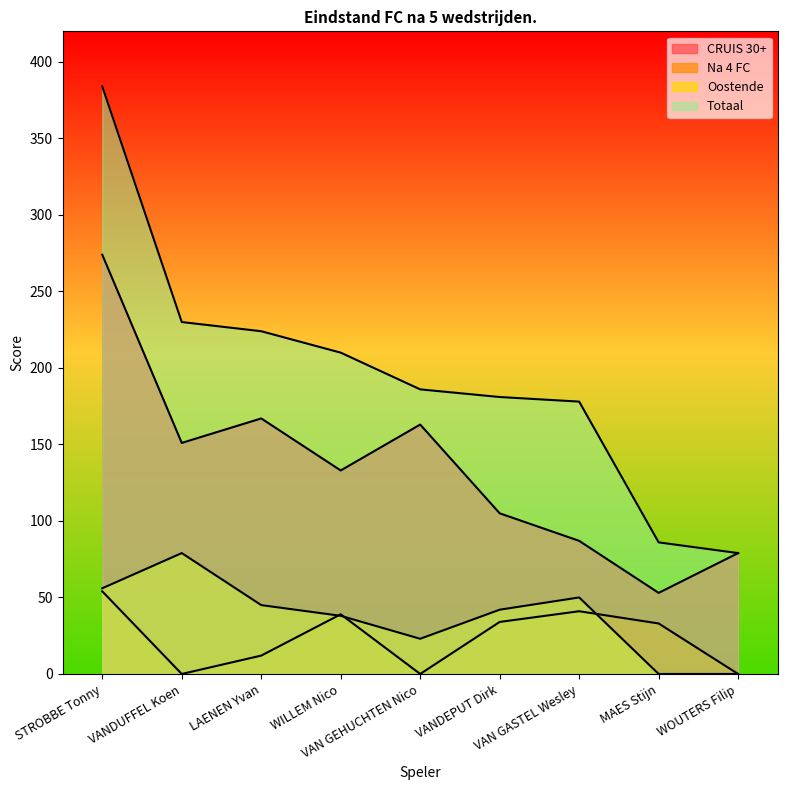

Does the chart have visible grid lines?

No